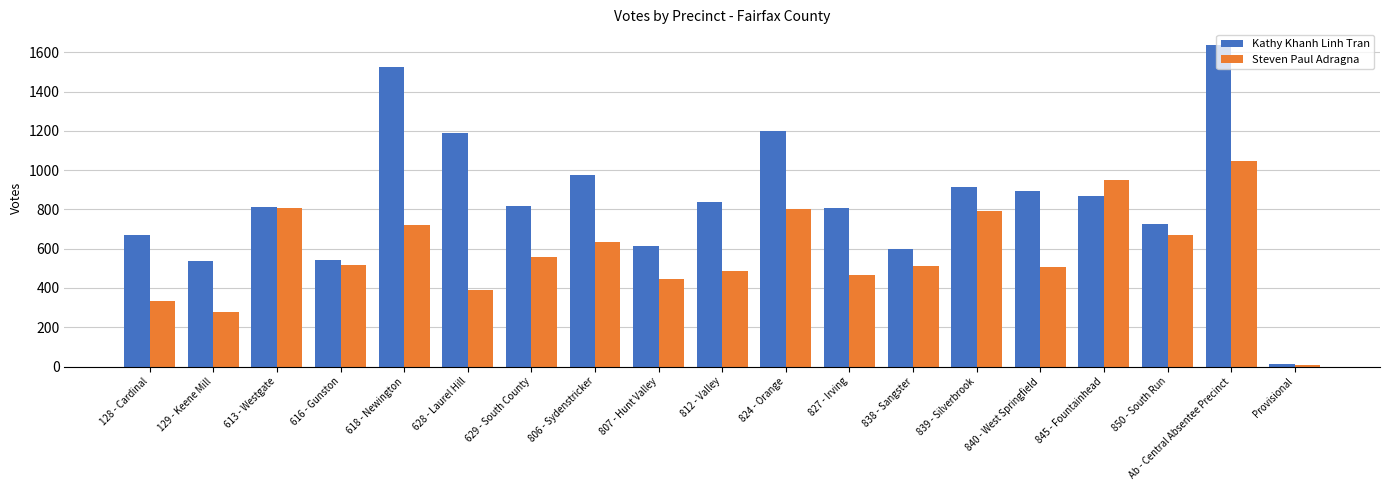

Which series has the widest spread of values?

Kathy Khanh Linh Tran